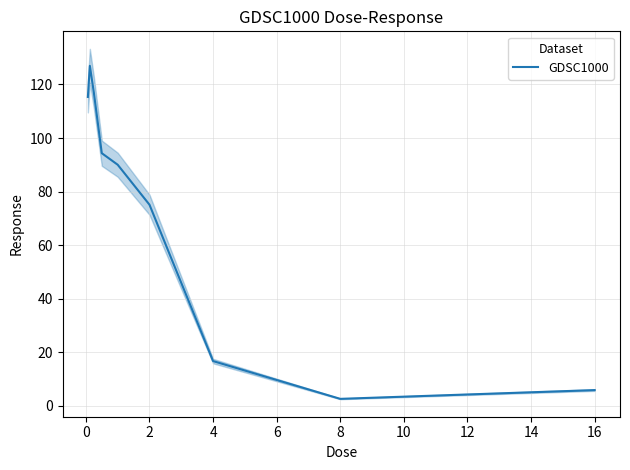

What is the minimum value shown in the chart?

2.6